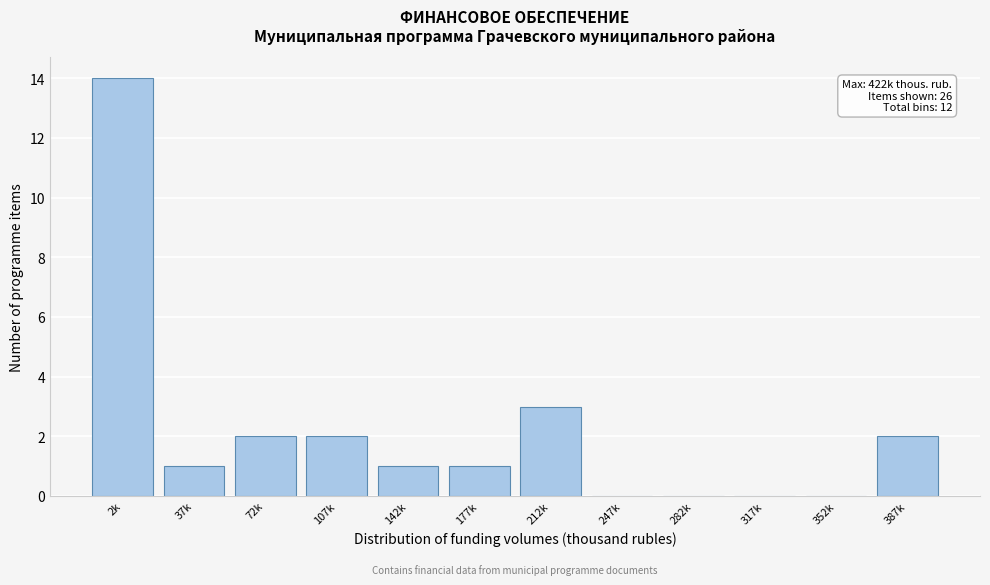

Reading right to left, transcribe all the data shown in this chart.

387k=2	352k=0	317k=0	282k=0	247k=0	212k=3	177k=1	142k=1	107k=2	72k=2	37k=1	2k=14